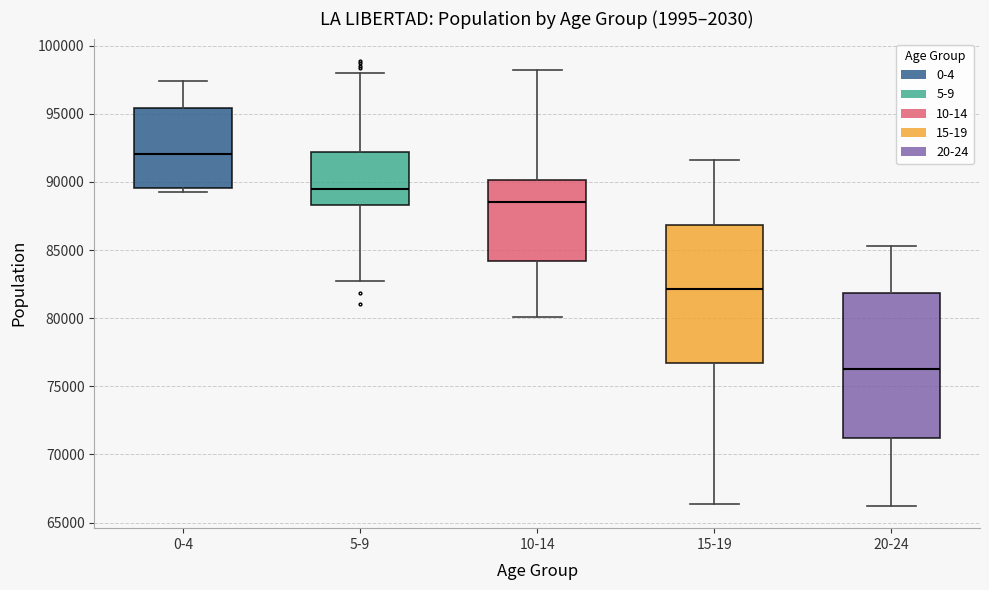

Where is the lower edge of the box for 20-24 on the y-axis? The values are not printed on the chart, so give them approximately, as read against the axis.

71000